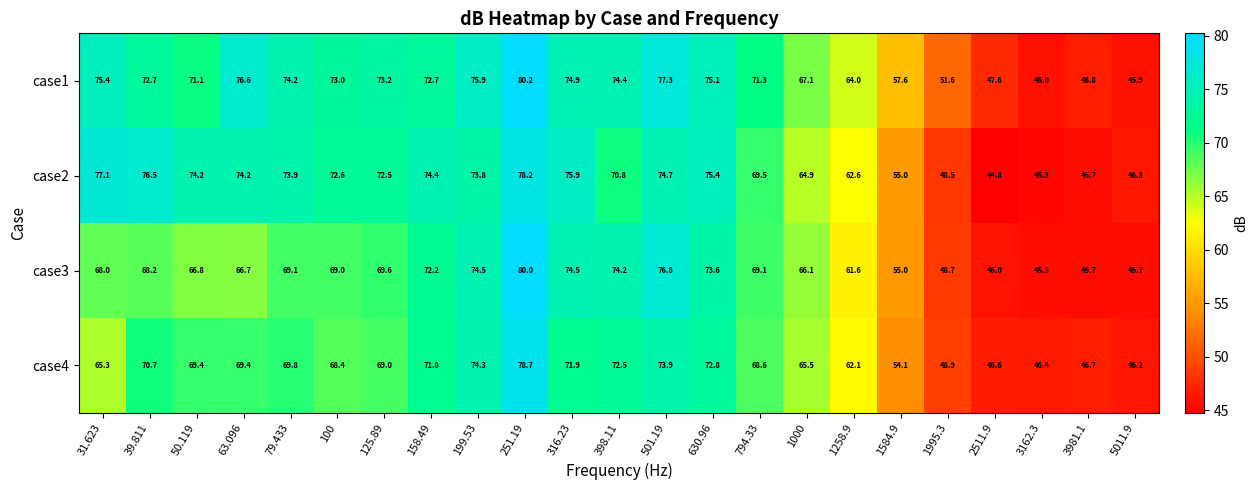

What is the difference between the highest and lowest values at 63.096?

9.9